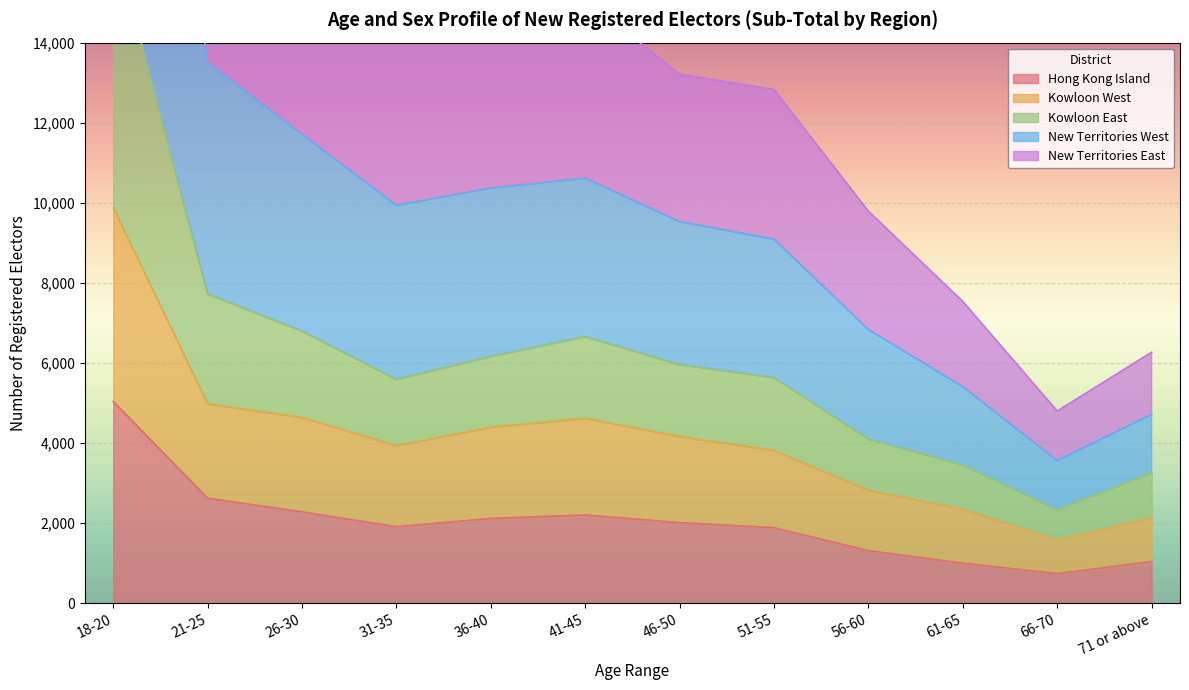

How many lines are shown in the chart?

5